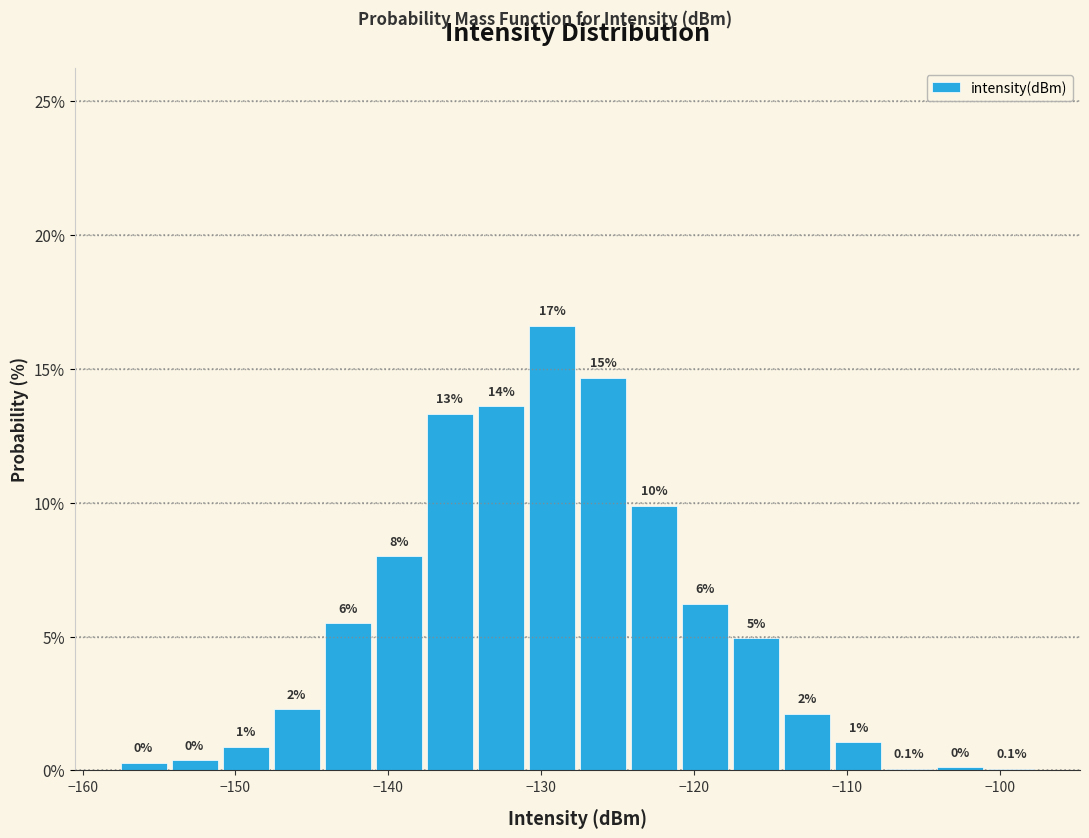

Around what value on the x-axis is the tallest bar? Give the approximate position of its centre, as read against the axis.

-129